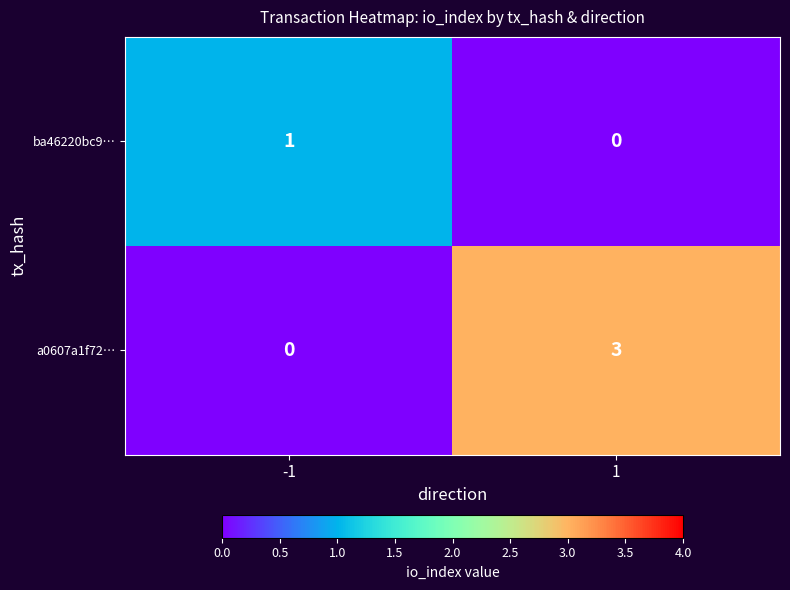

Reading left to right, extract all data points from this chart.

ba46220bc9…: -1=1	1=0
a0607a1f72…: -1=0	1=3